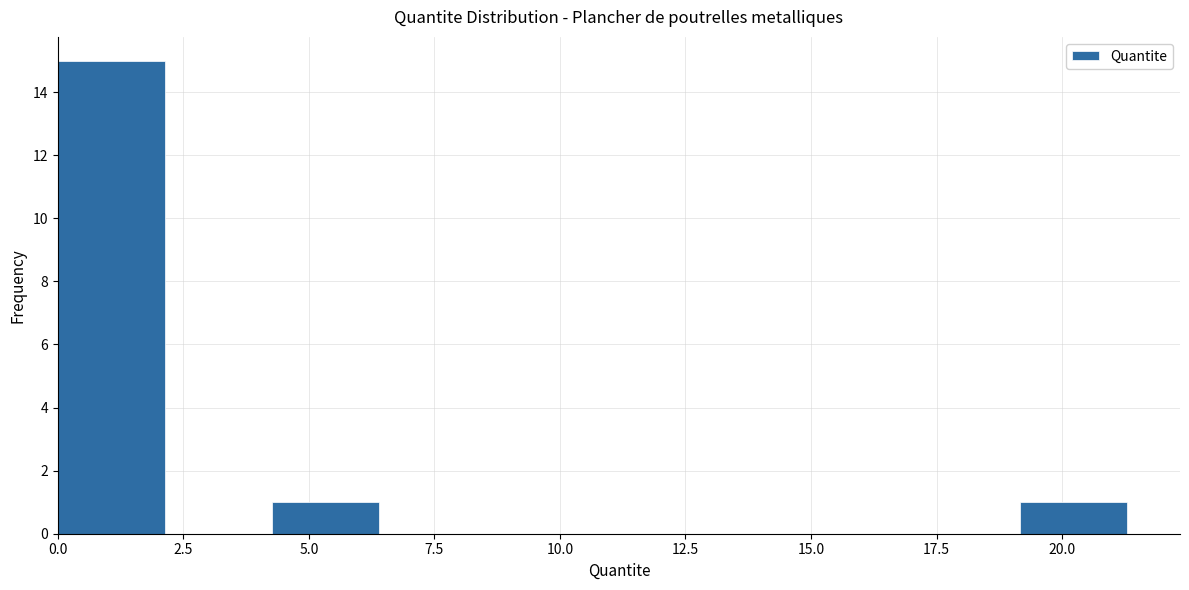

Reading left to right, list every bar in this chart as the range it spans on the x-axis followed by its height. Neither the bar edges nor the heights are printed on the chart, so give them approximately, as read against the axes.

0.0 to 2.0: 15
2.0 to 4.5: 0
4.5 to 6.5: 1
6.5 to 8.5: 0
8.5 to 10.5: 0
10.5 to 13.0: 0
13.0 to 15.0: 0
15.0 to 17.0: 0
17.0 to 19.0: 0
19.0 to 21.5: 1